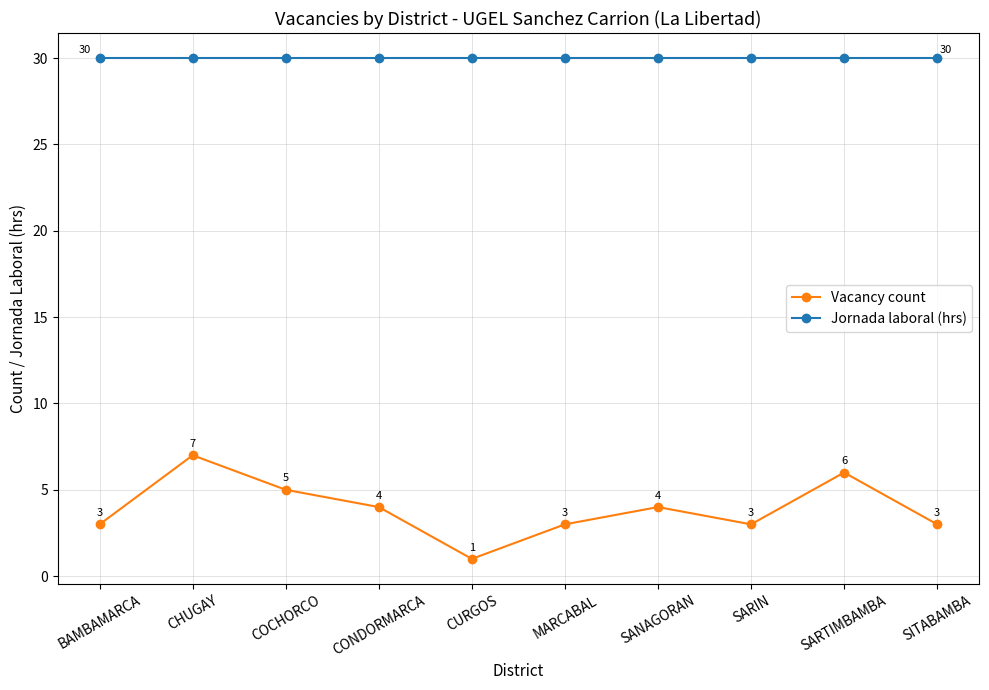

How many data points does each series have?

10